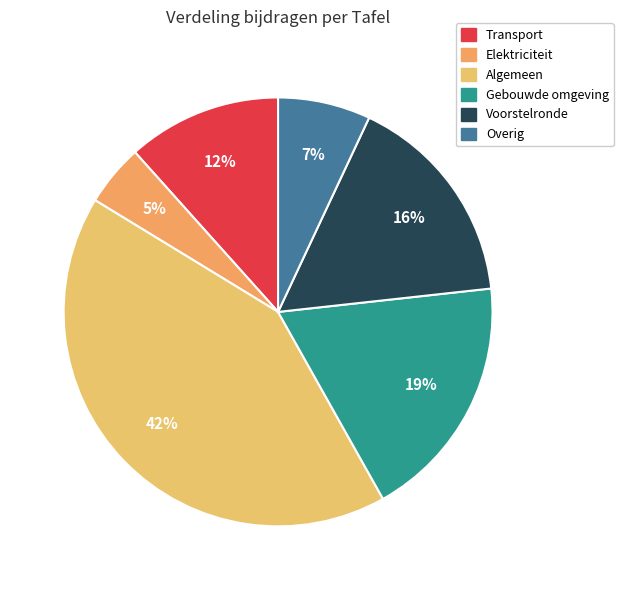

To the nearest percent, what is the average slice percentage?

17%